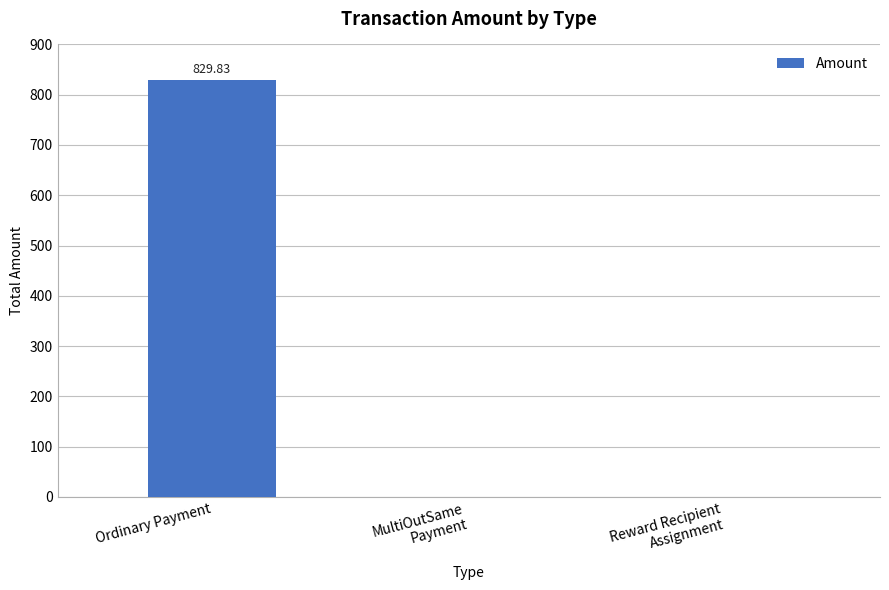

What is the sum of all values?

829.8